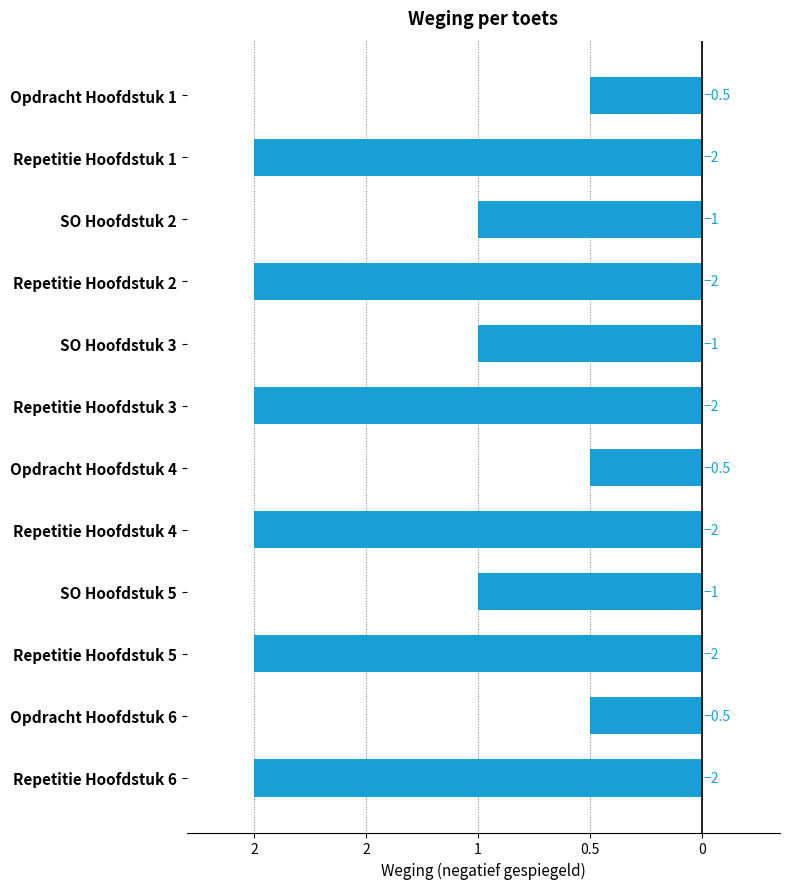

Are the bars horizontal?

Yes